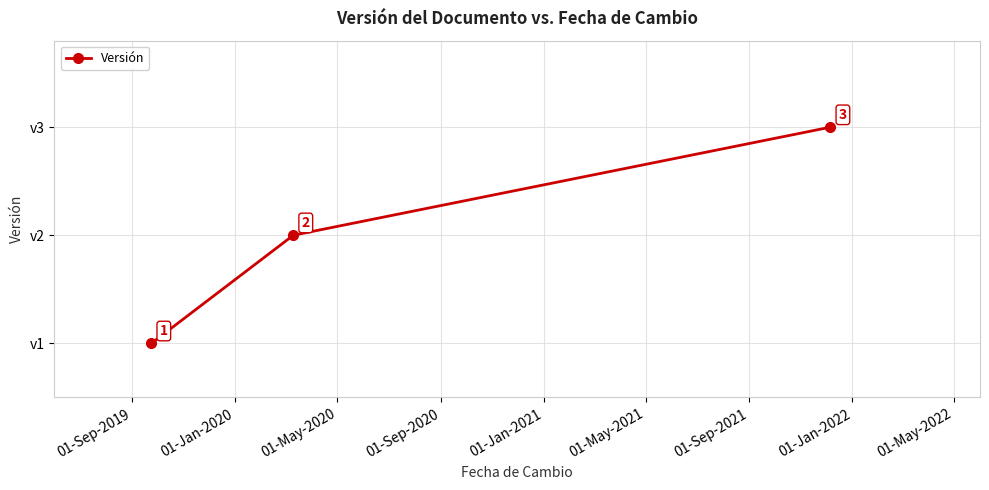

What is the greatest value displayed?

3